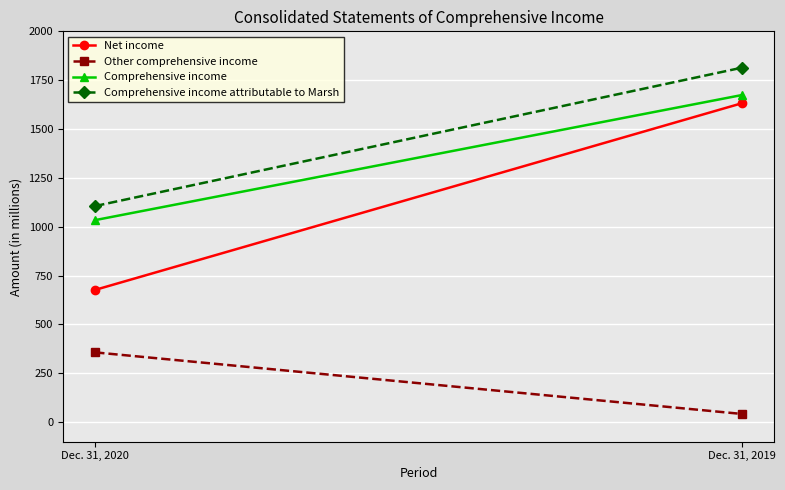

Which series has the largest range (max minus min)?

Net income